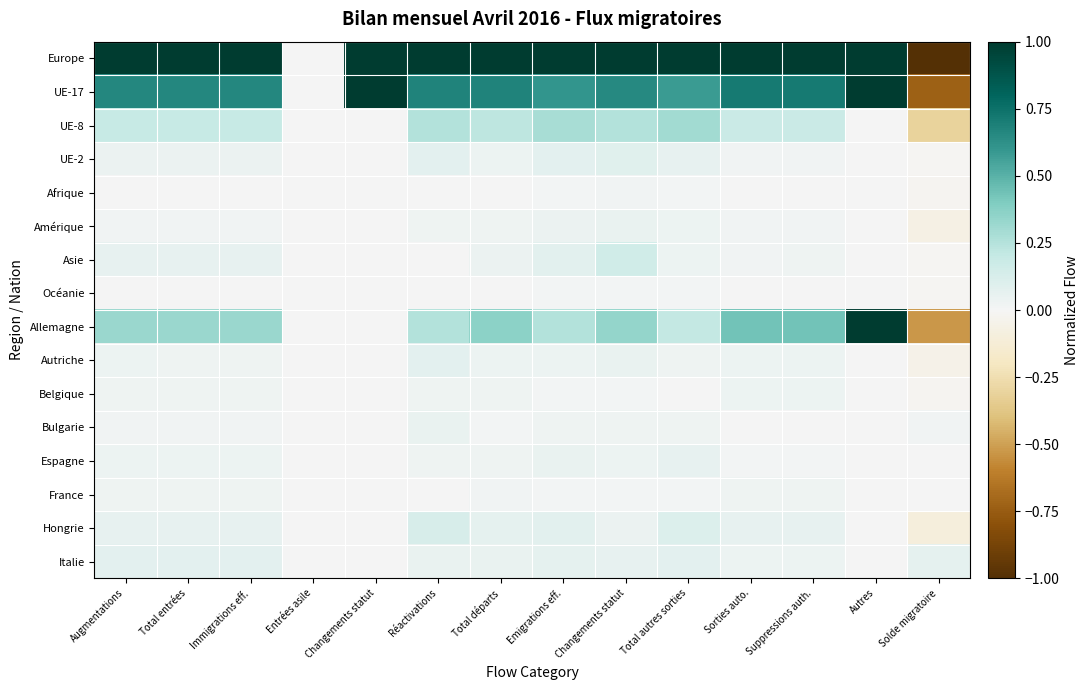

What is the spread (max minus min) of values at Immigrations eff.?

1.0